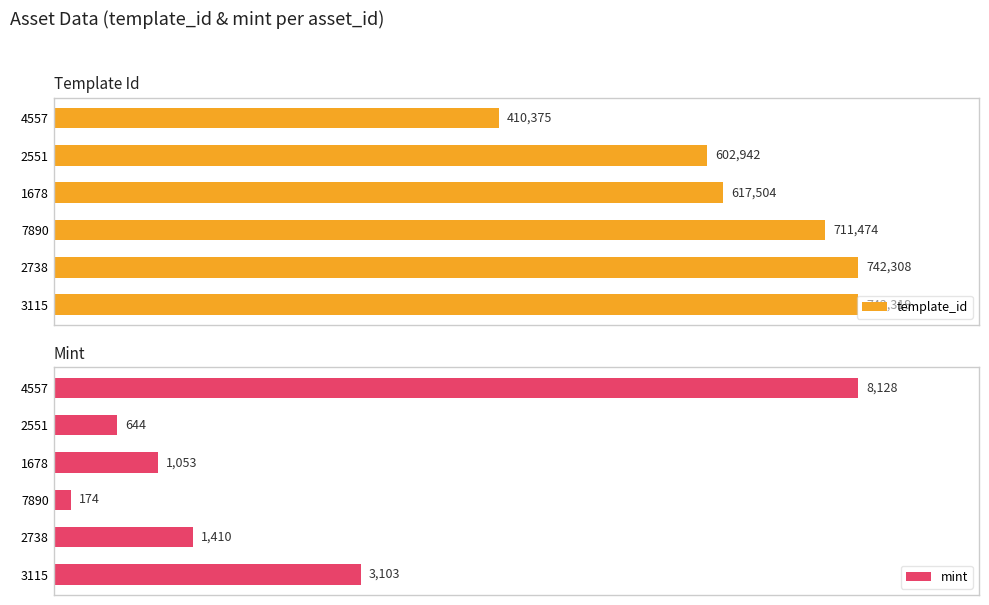

Reading right to left, transcribe all the data shown in this chart.

template_id: 742319	742308	711474	617504	602942	410375
mint: 3103	1410	174	1053	644	8128